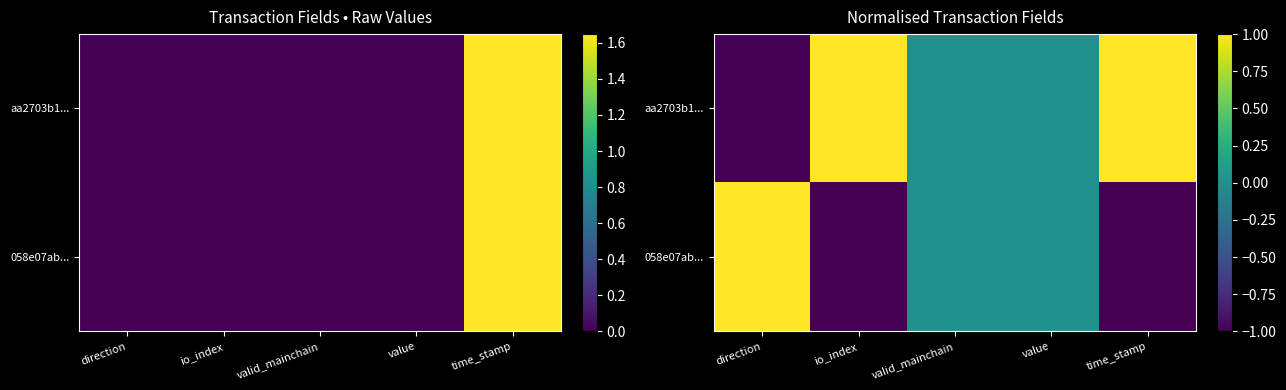

List the series in order of their overall mean, lowest first.

058e07ab..., aa2703b1...